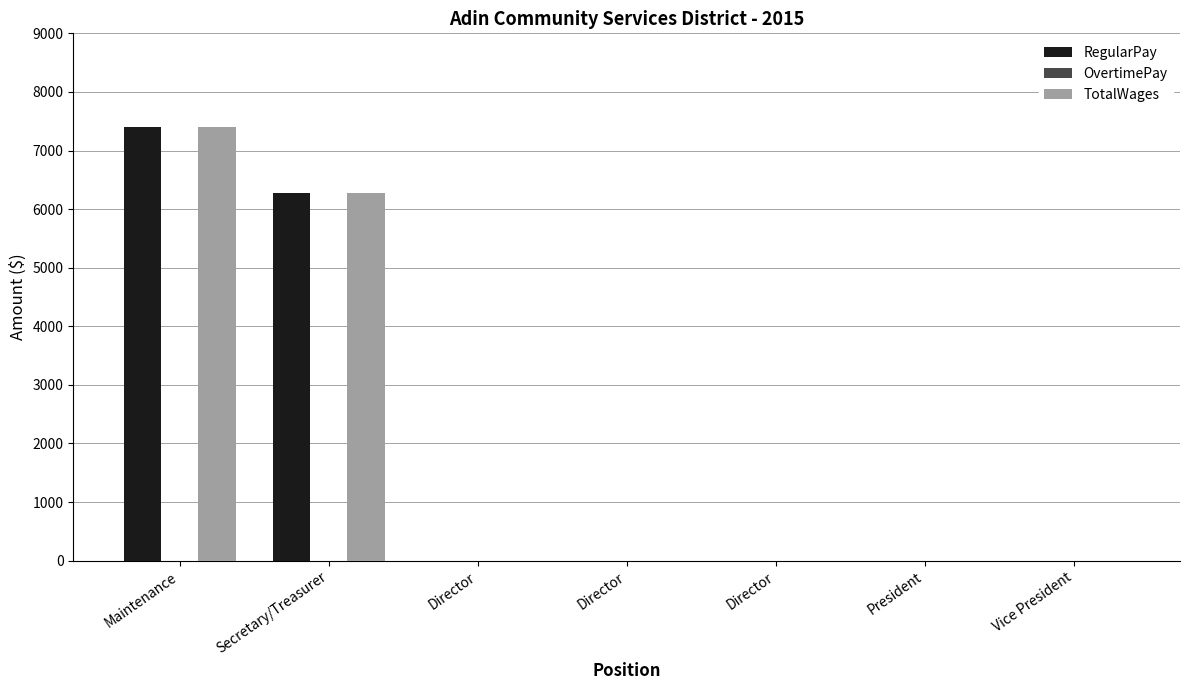

True or false: RegularPay has a value of -5019 at Director.

False